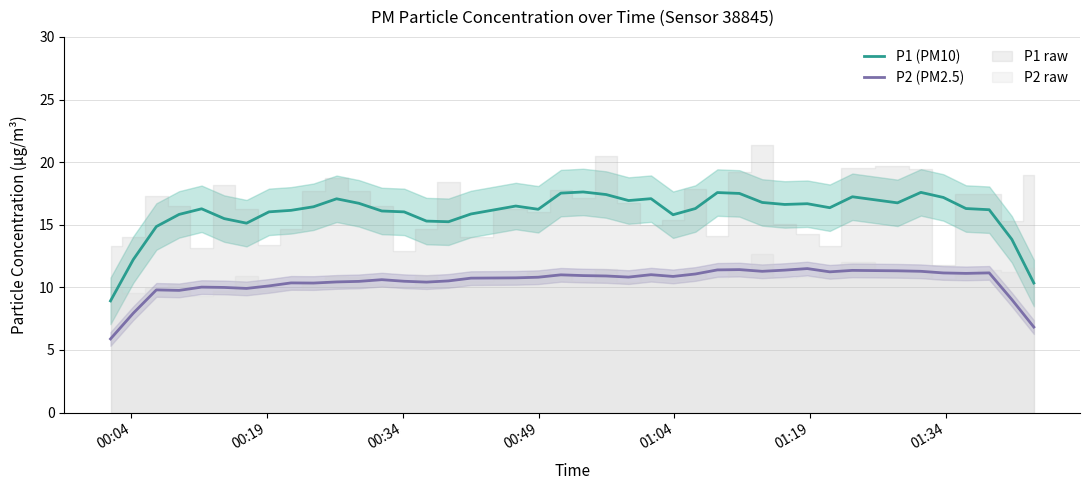

What is the average value of the P2 (PM2.5) series?

10.4